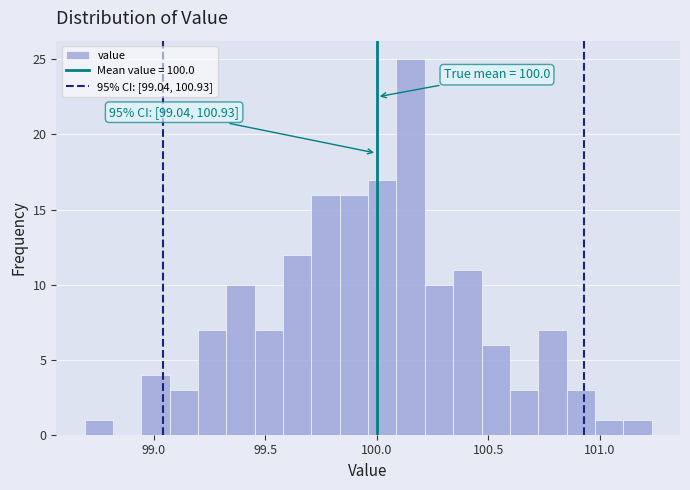

Around what value on the x-axis is the tallest bar? Give the approximate position of its centre, as read against the axis.

100.15